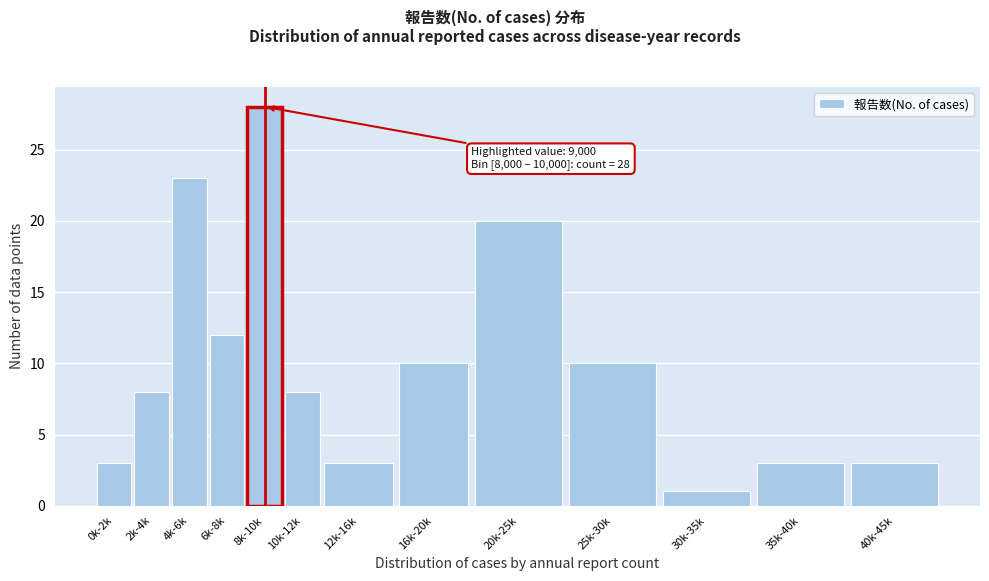

Reading left to right, what are all the values shown in this chart?

3	8	23	12	28	8	3	10	20	10	1	3	3